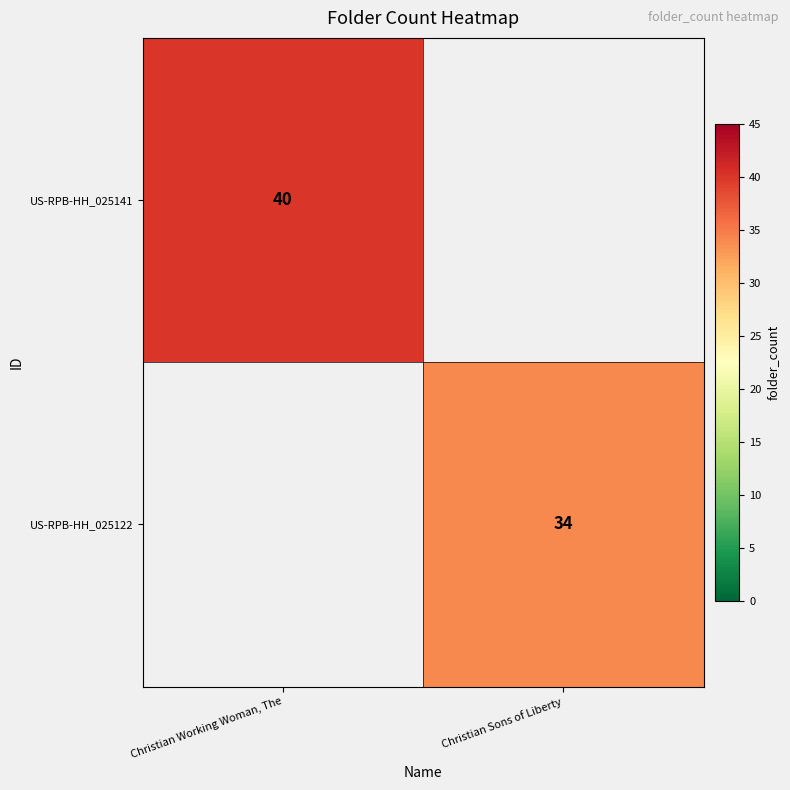

The value of US-RPB-HH_025141 at Christian Working Woman, The is 40. True or false?

True